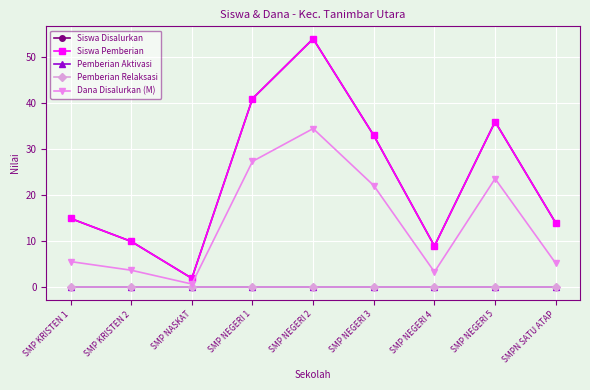

Does the chart have visible grid lines?

Yes